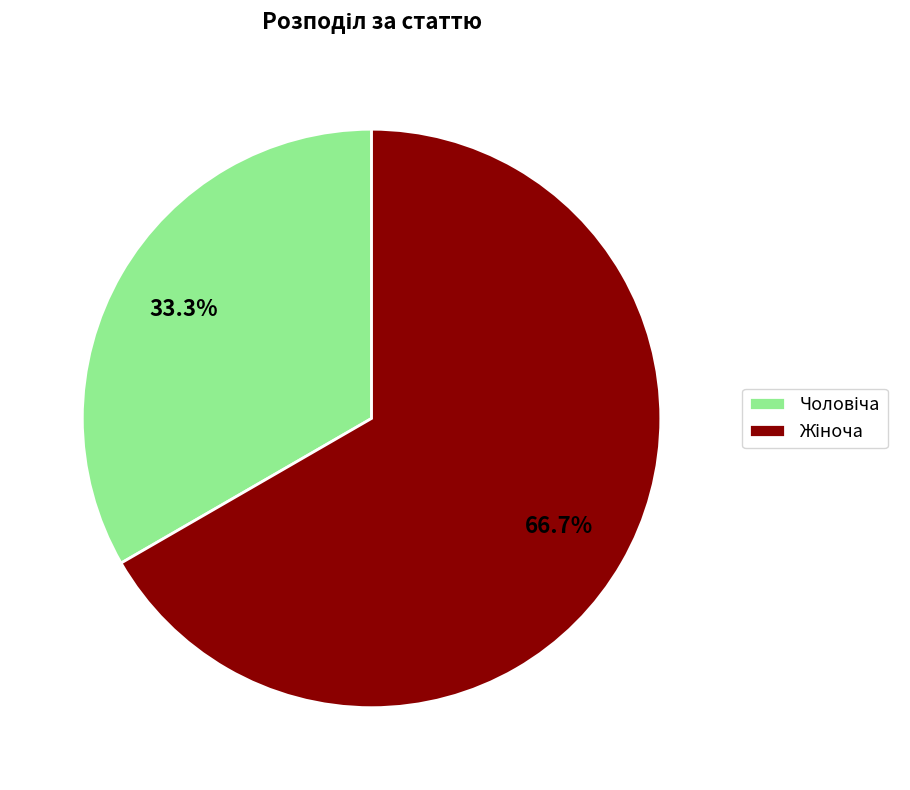

Is there any slice that represents more than half of the pie?

Yes